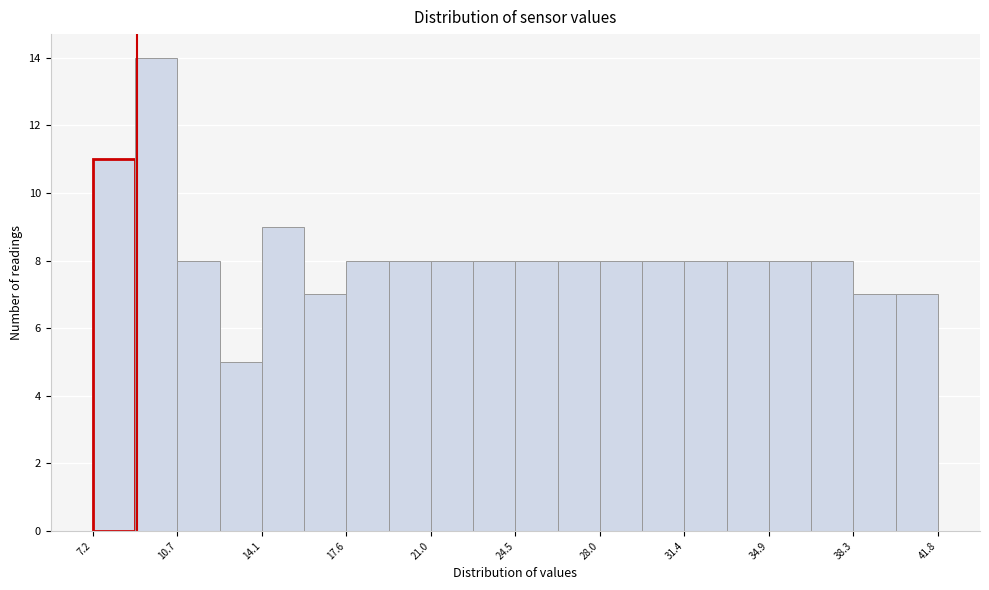

Around what value on the x-axis is the tallest bar? Give the approximate position of its centre, as read against the axis.

10.0